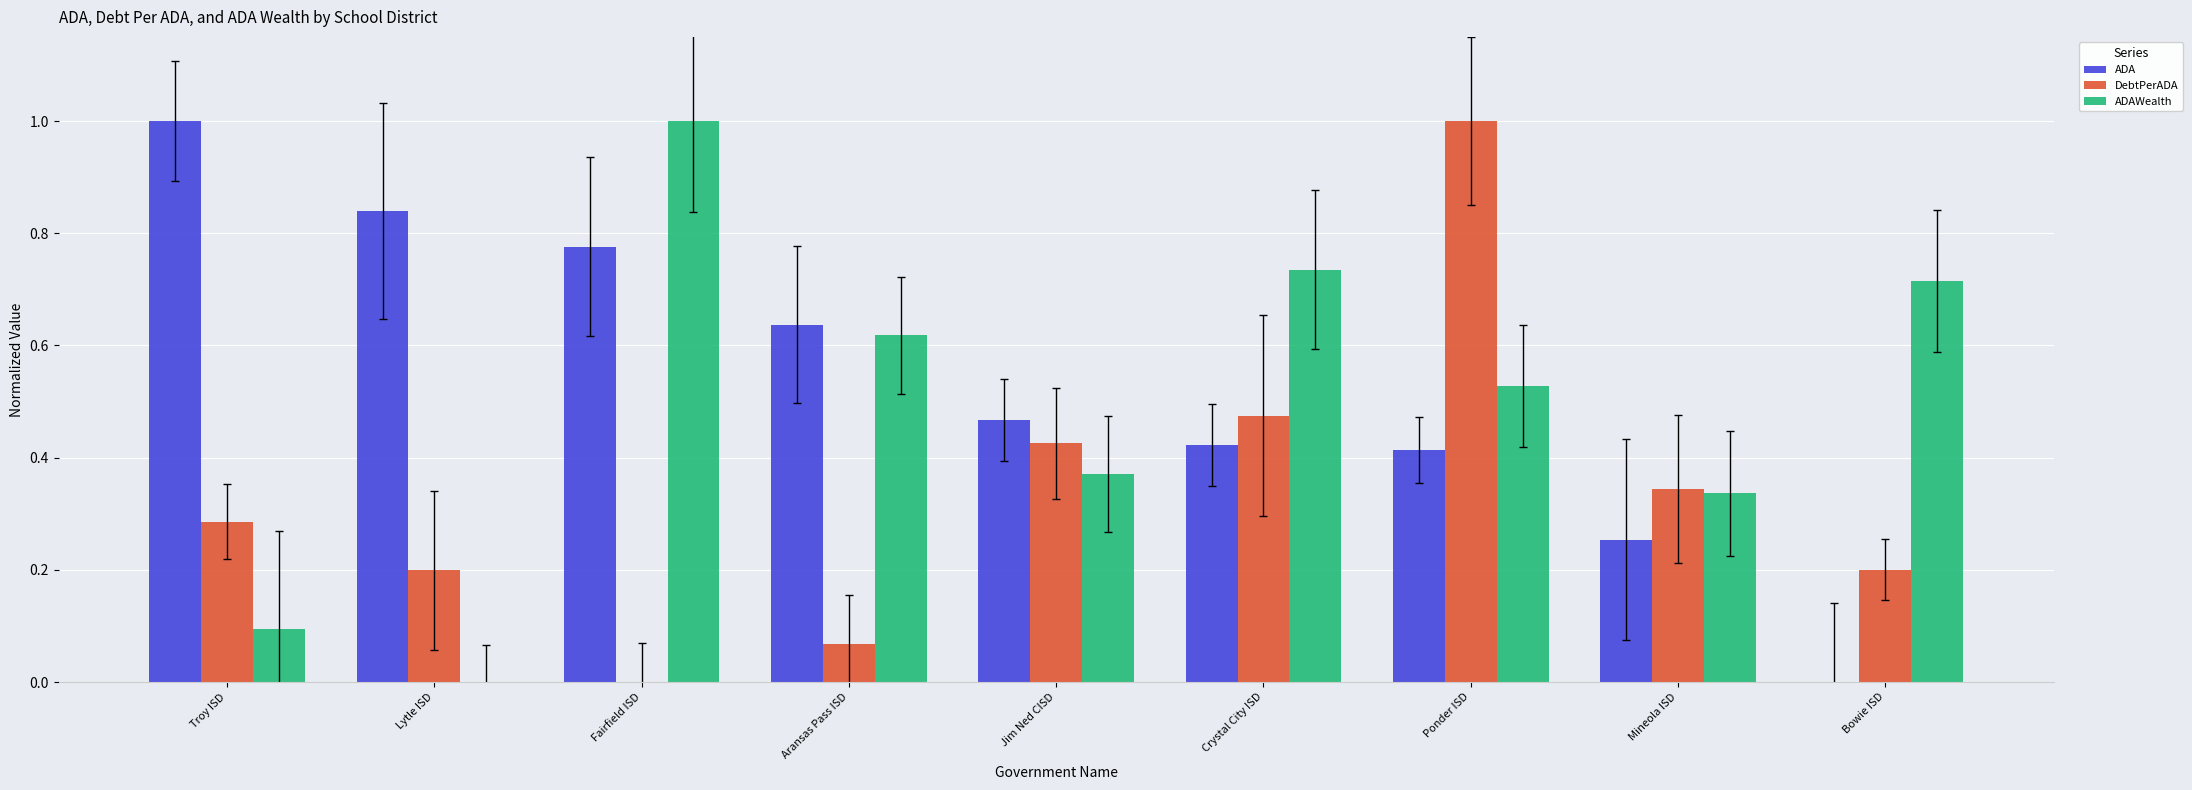

What is the total value across all series at Lytle ISD?

1.0